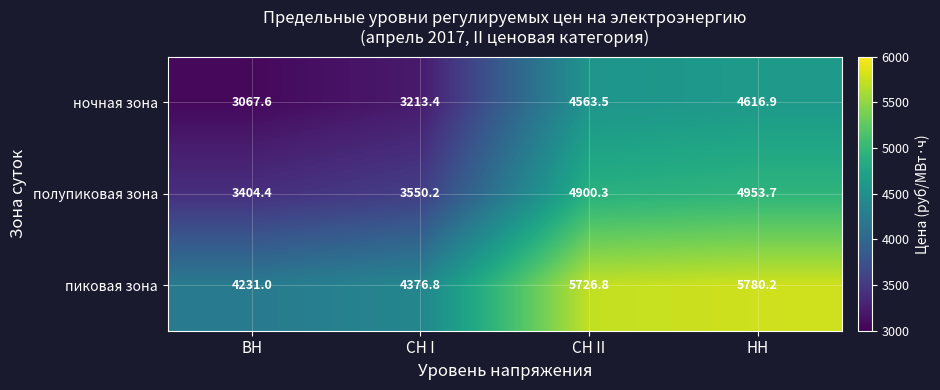

Read the полупиковая зона value at ВН.

3404.4